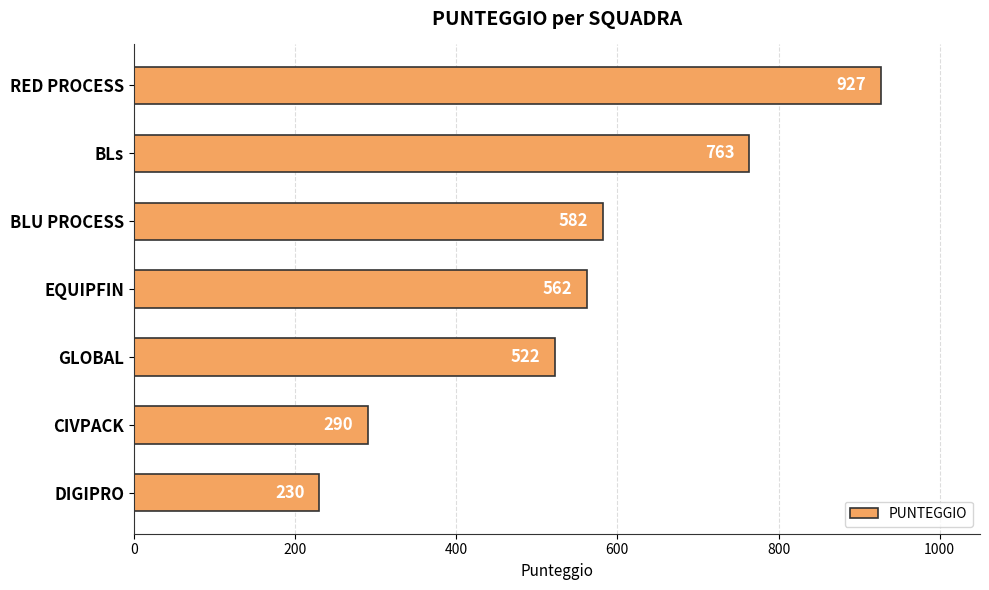

What is the minimum value shown in the chart?

230